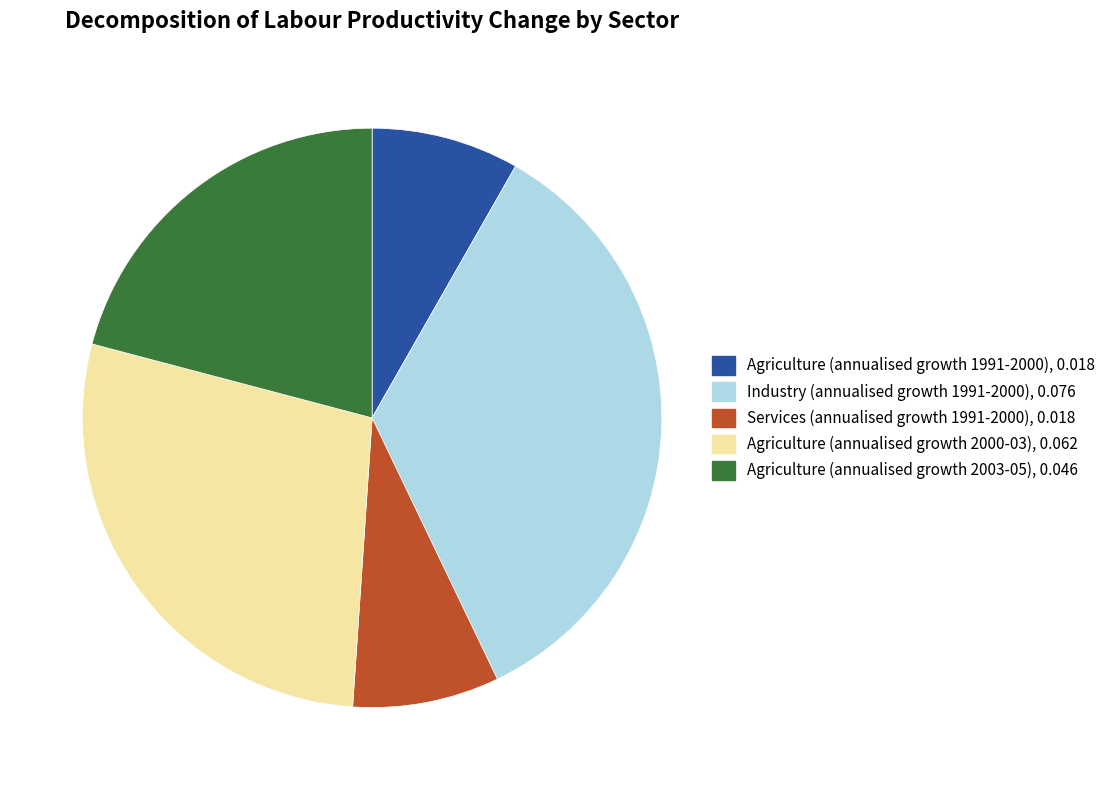

Do Agriculture (annualised growth 1991-2000), 0.018 and Agriculture (annualised growth 2003-05), 0.046 together represent more than half of the pie?

No